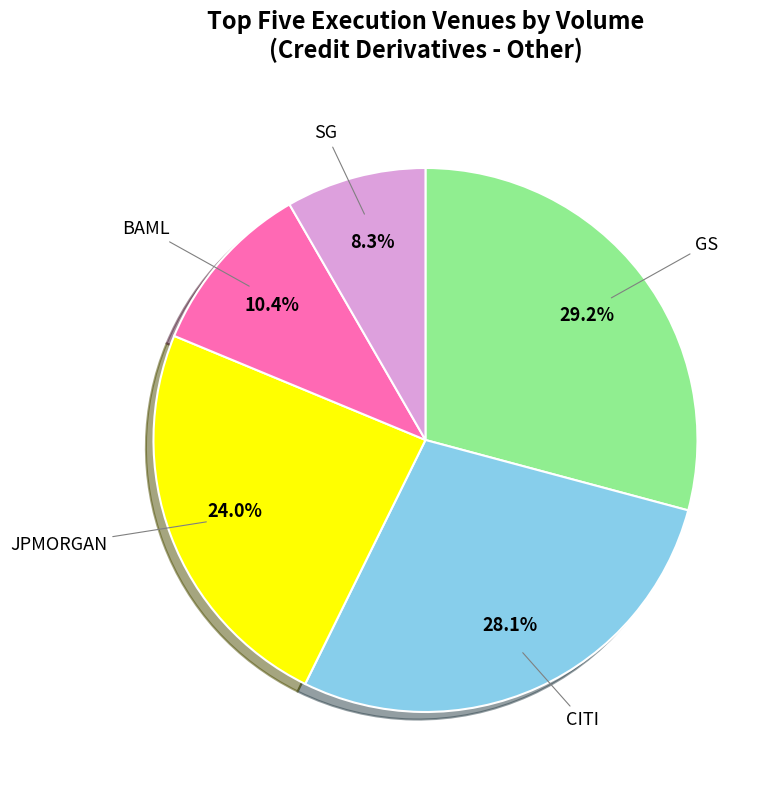

True or false: BAML accounts for 10% of the total.

True